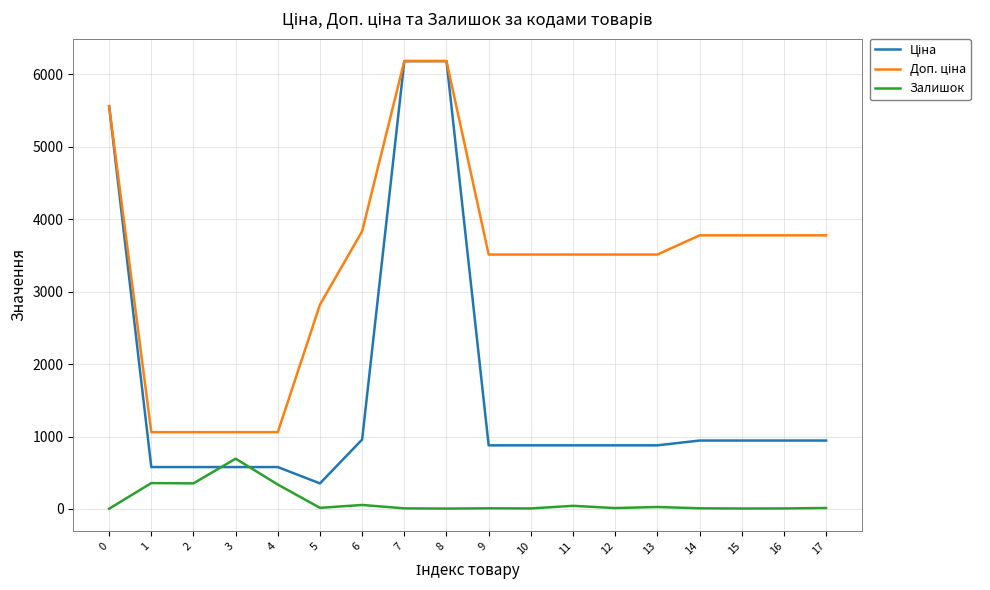

What is the difference between the highest and lowest values at 2?

707.0